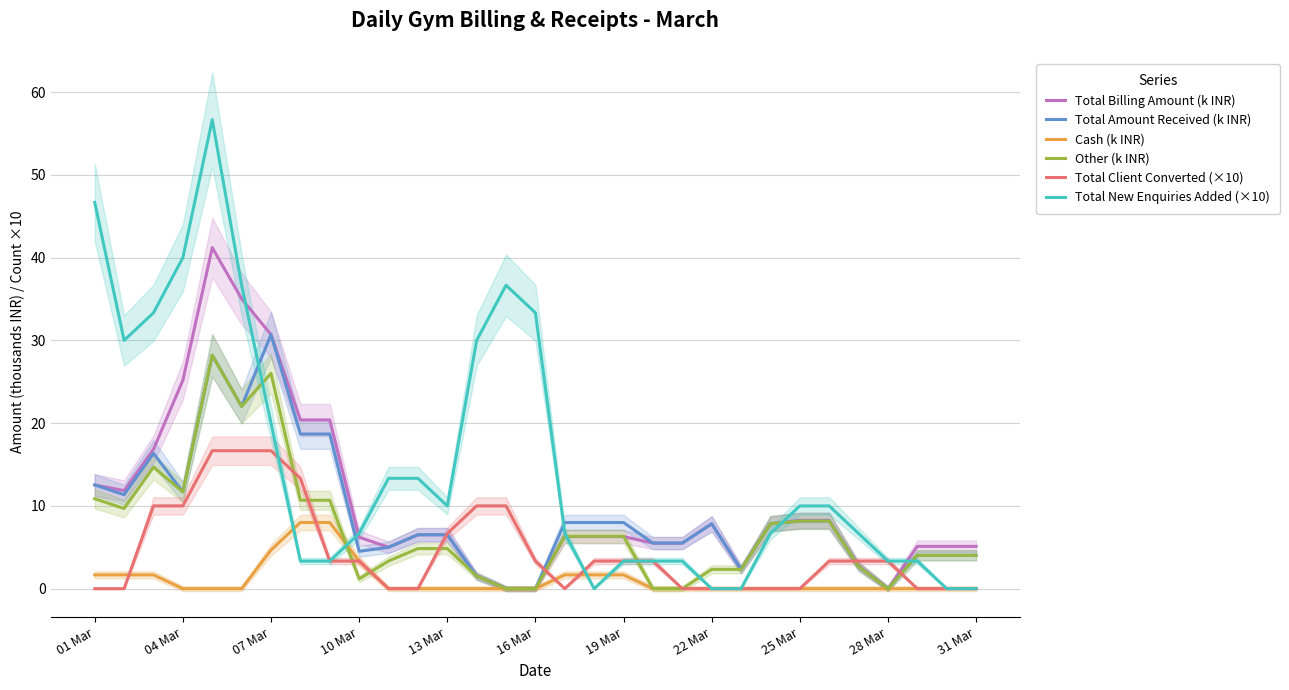

List the series in order of their peak value, highest first.

Total New Enquiries Added (×10), Total Billing Amount (k INR), Total Amount Received (k INR), Other (k INR), Total Client Converted (×10), Cash (k INR)